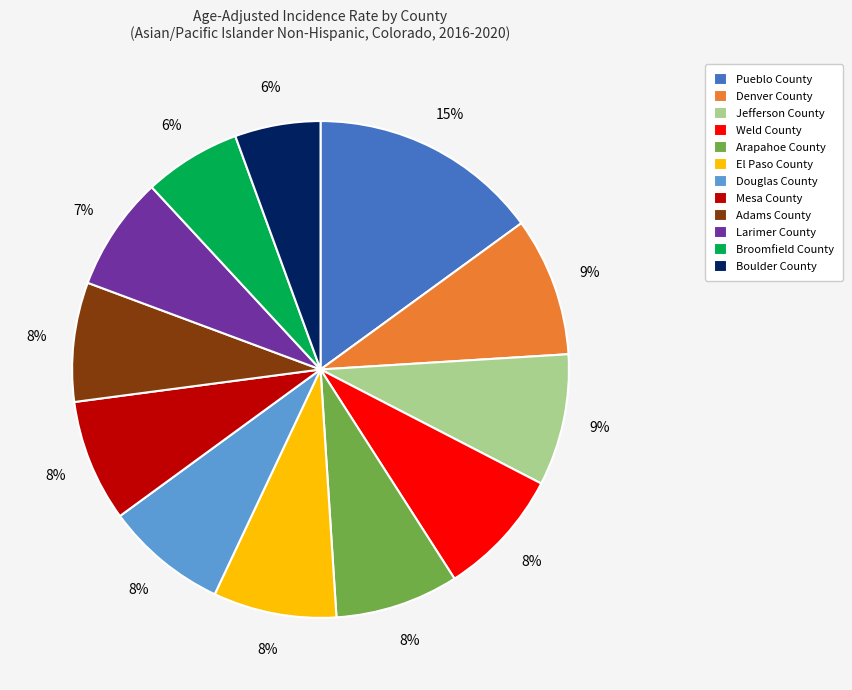

To the nearest percent, what is the difference between the Adams County and Jefferson County slice percentages?

1%